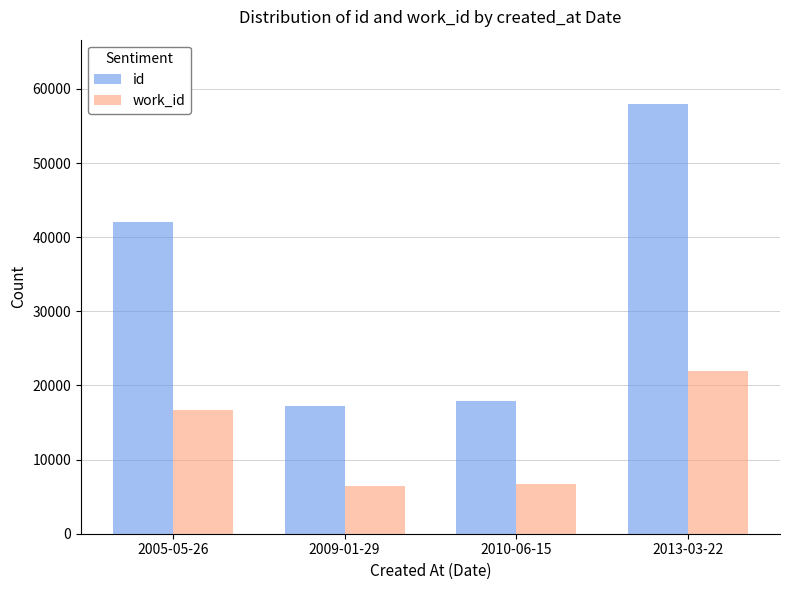

List the series in order of their overall mean, lowest first.

work_id, id